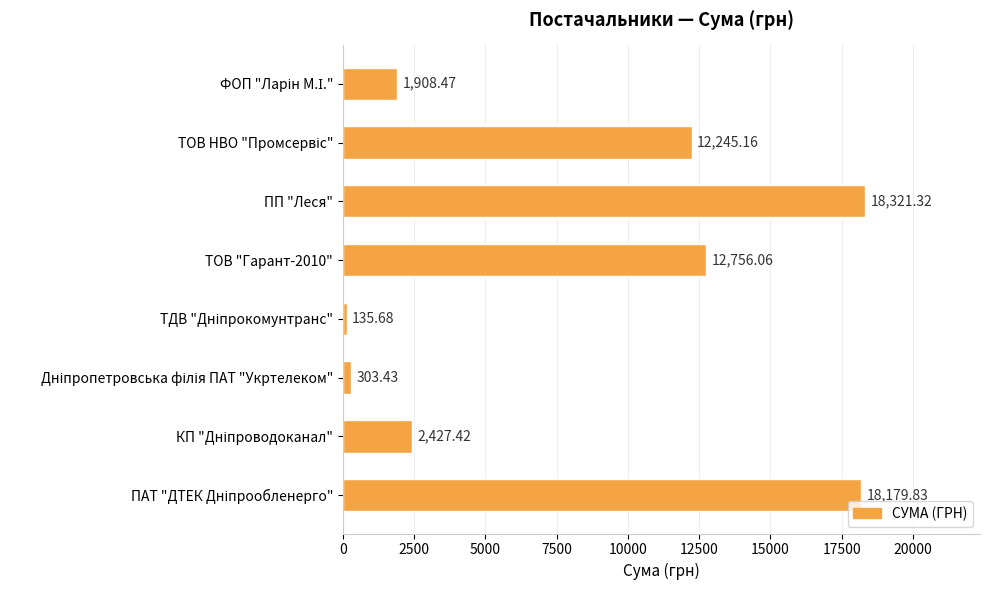

What is the average value?

8284.7